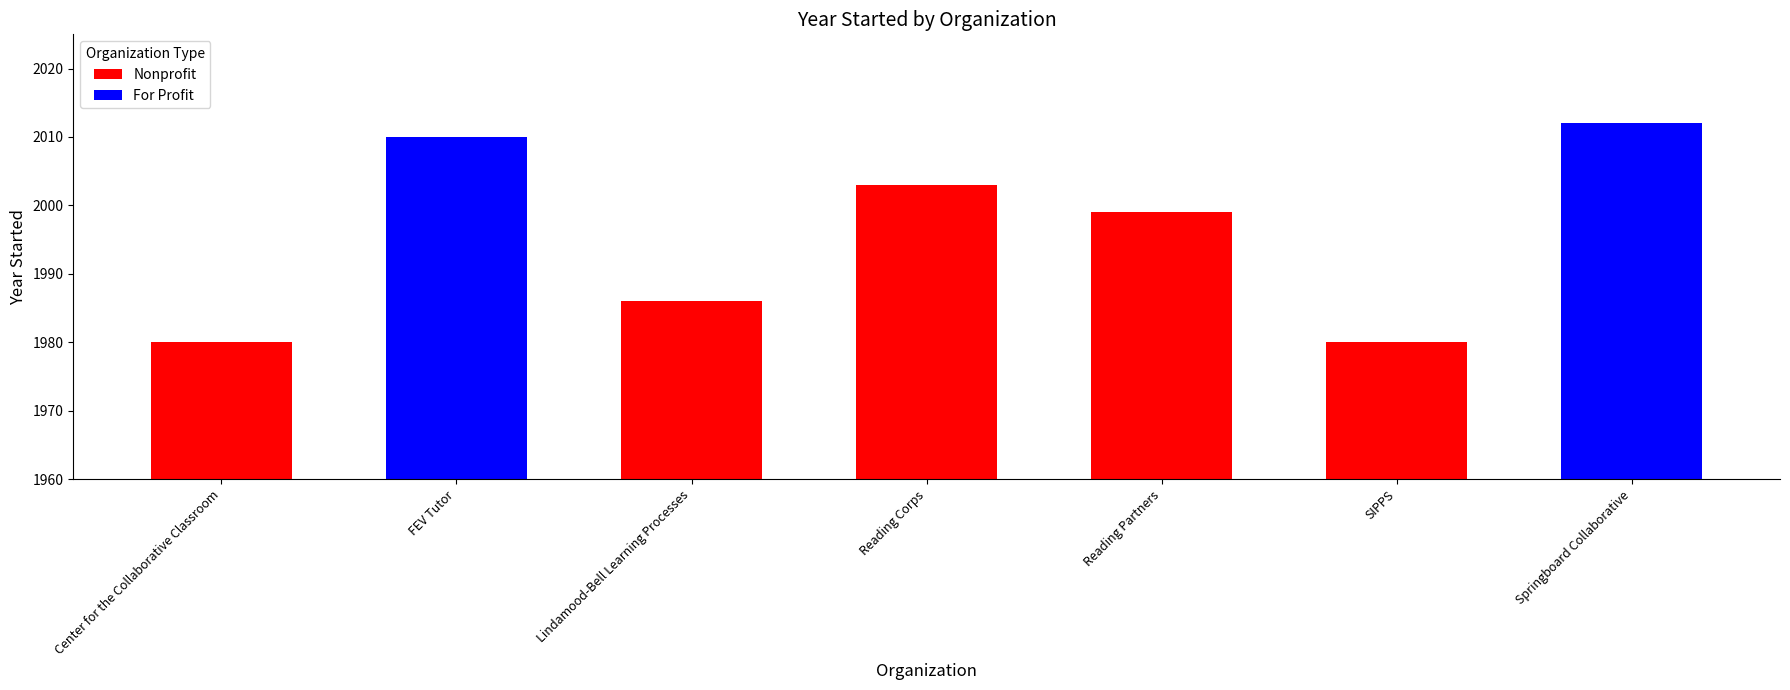

True or false: the data shows 2939 at SIPPS.

False